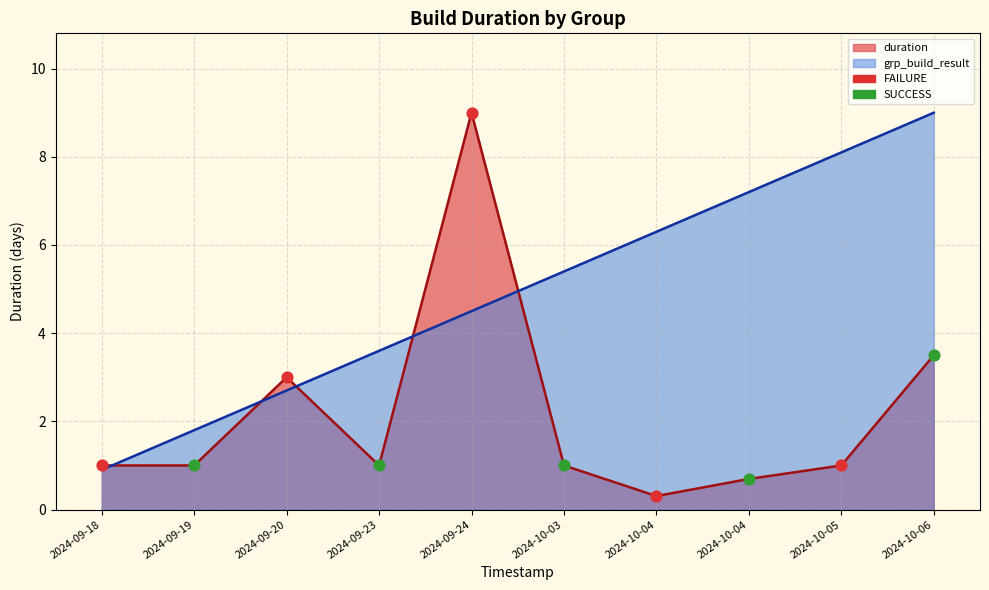

At how many categories does at least one series exceed 0?

10